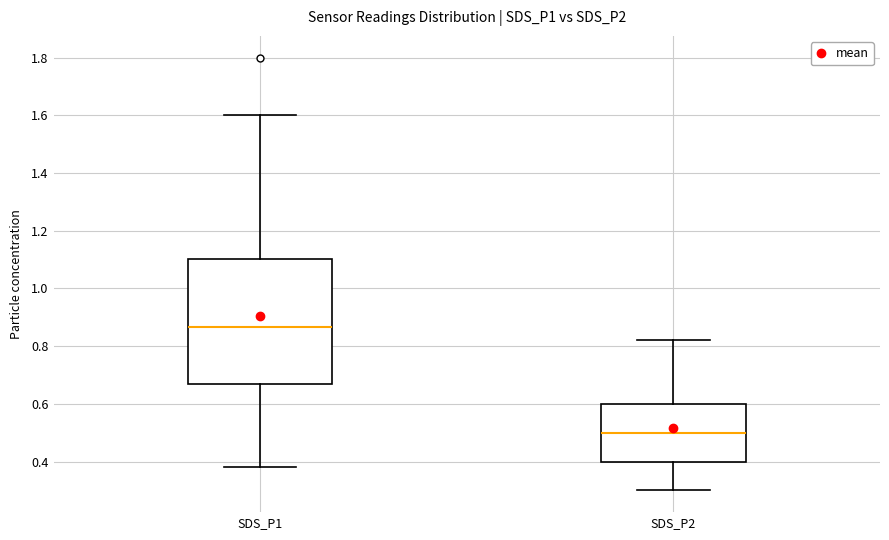

Reading left to right, read every box against the y-axis: the position of its median line, the range the box covers, and the ends of its whiskers. The values are not printed on the chart, so give them approximately, as read against the axis.

SDS_P1: median 0.86, box 0.66 to 1.10, whiskers 0.38 to 1.60
SDS_P2: median 0.50, box 0.40 to 0.60, whiskers 0.30 to 0.82